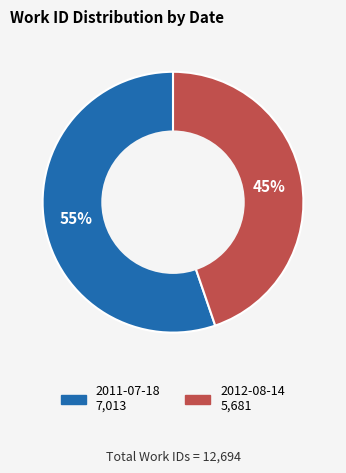

Which slice is the smallest?

2012-08-14